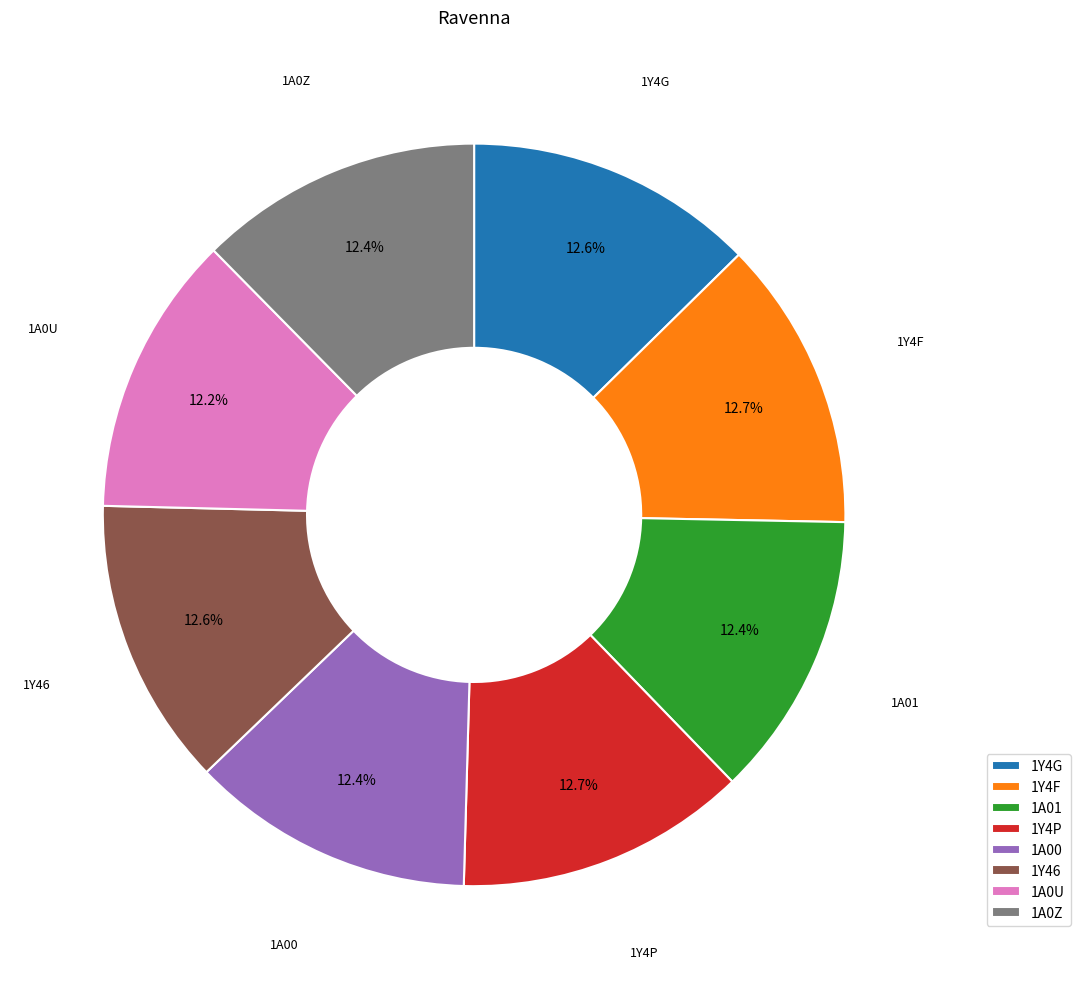

Is there a majority slice in this chart?

No